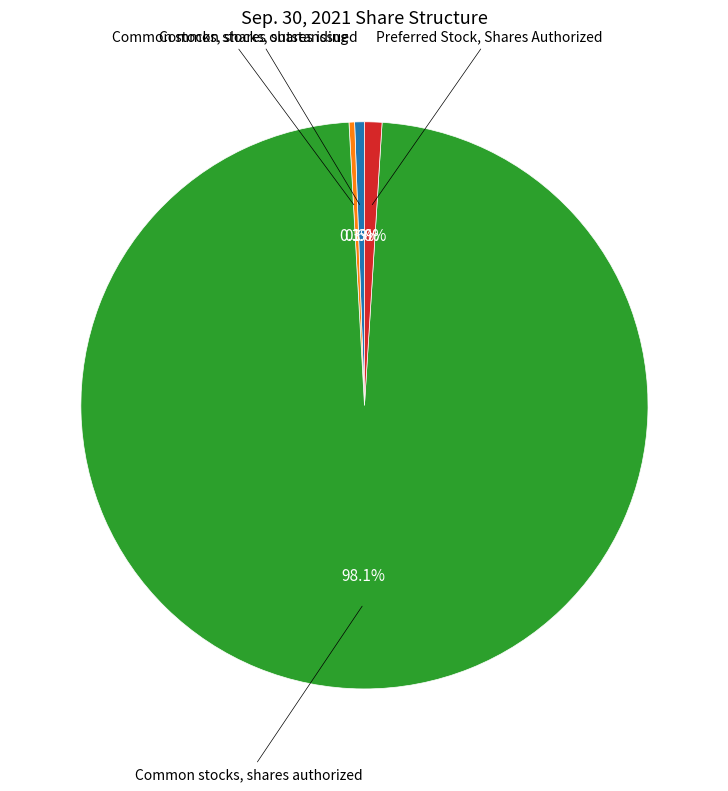

Is there a majority slice in this chart?

Yes